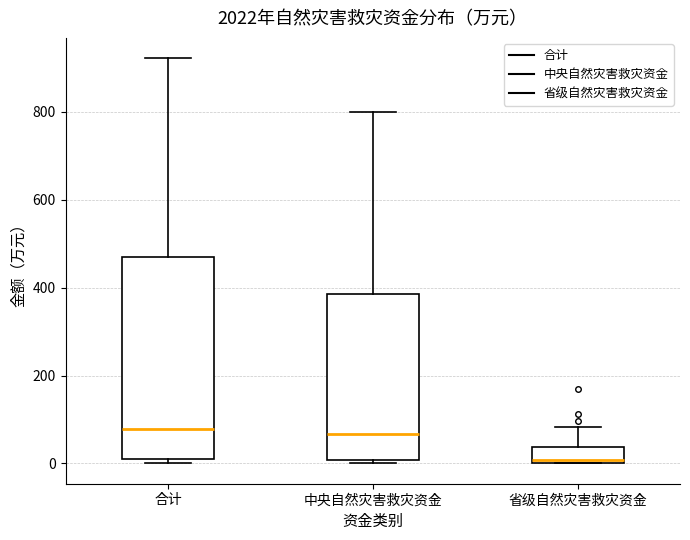

Reading left to right, read every box against the y-axis: the position of its median line, the range the box covers, and the ends of its whiskers. The values are not printed on the chart, so give them approximately, as read against the axis.

合计: median 80, box 0 to 480, whiskers 0 (just below the box's lower edge) to 920
中央自然灾害救灾资金: median 60, box 0 to 380, whiskers 0 (just below the box's lower edge) to 800
省级自然灾害救灾资金: median 0 (just above the box's lower edge), box 0 to 40, whiskers 0 to 80